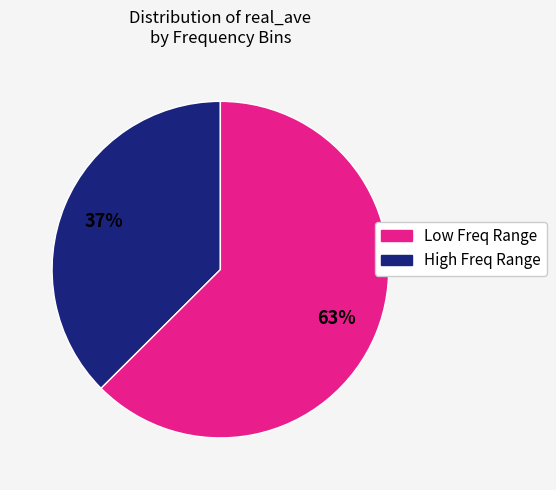

To the nearest percent, what is the average slice percentage?

50%